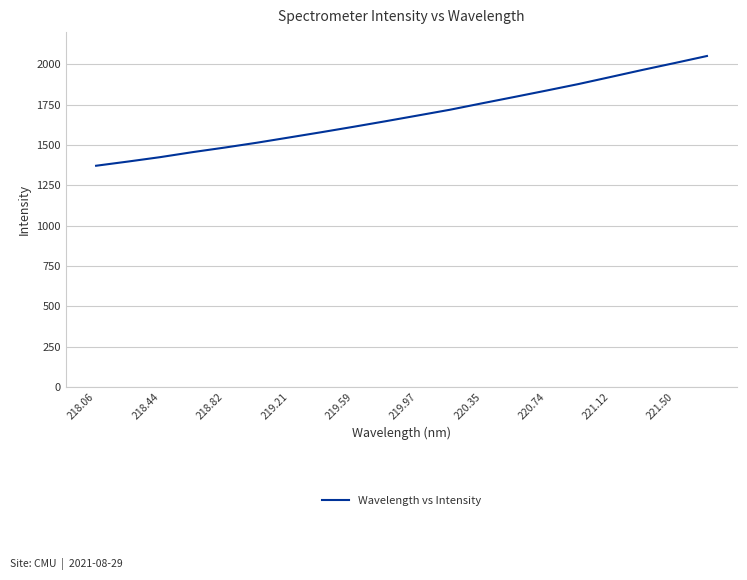

What is the difference between the maximum and minimum values?

680.3